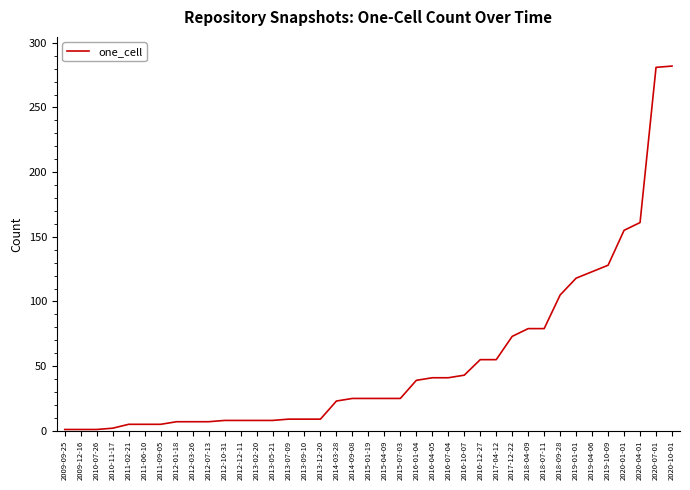

The value at 2020-10-01 is 481. True or false?

False